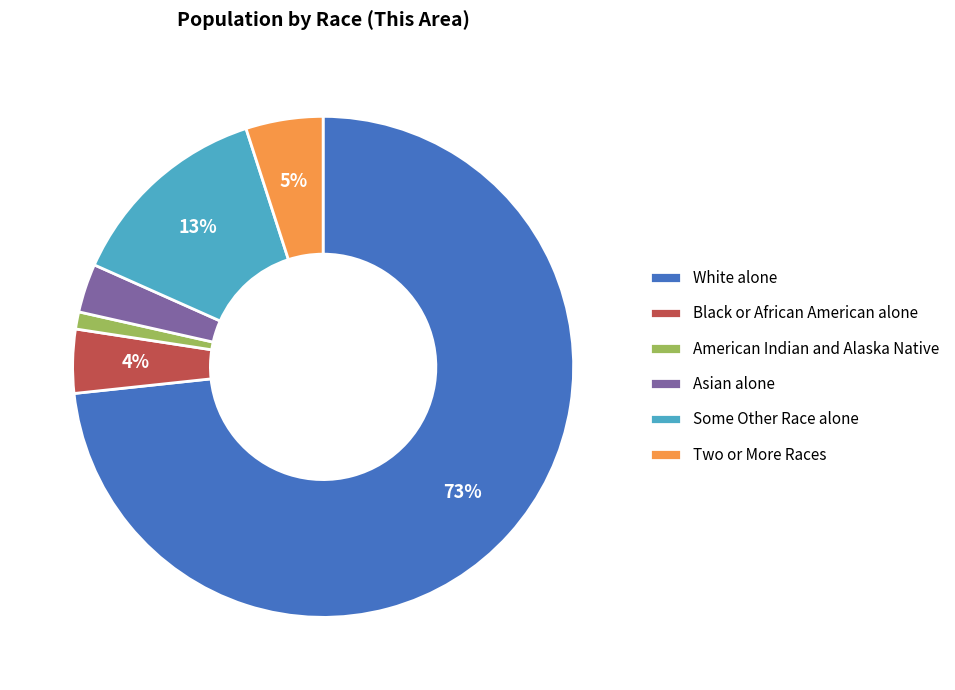

Between Asian alone and Some Other Race alone, which is larger?

Some Other Race alone